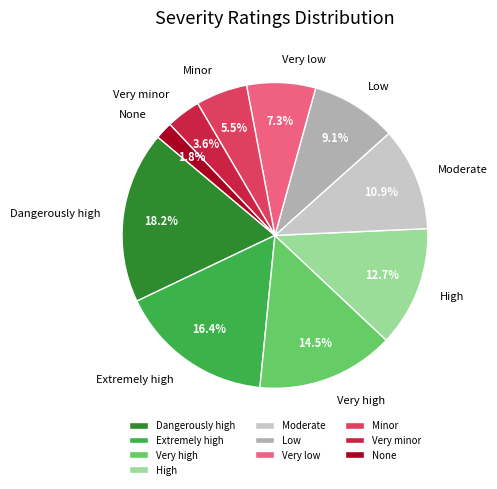

Is there a majority slice in this chart?

No